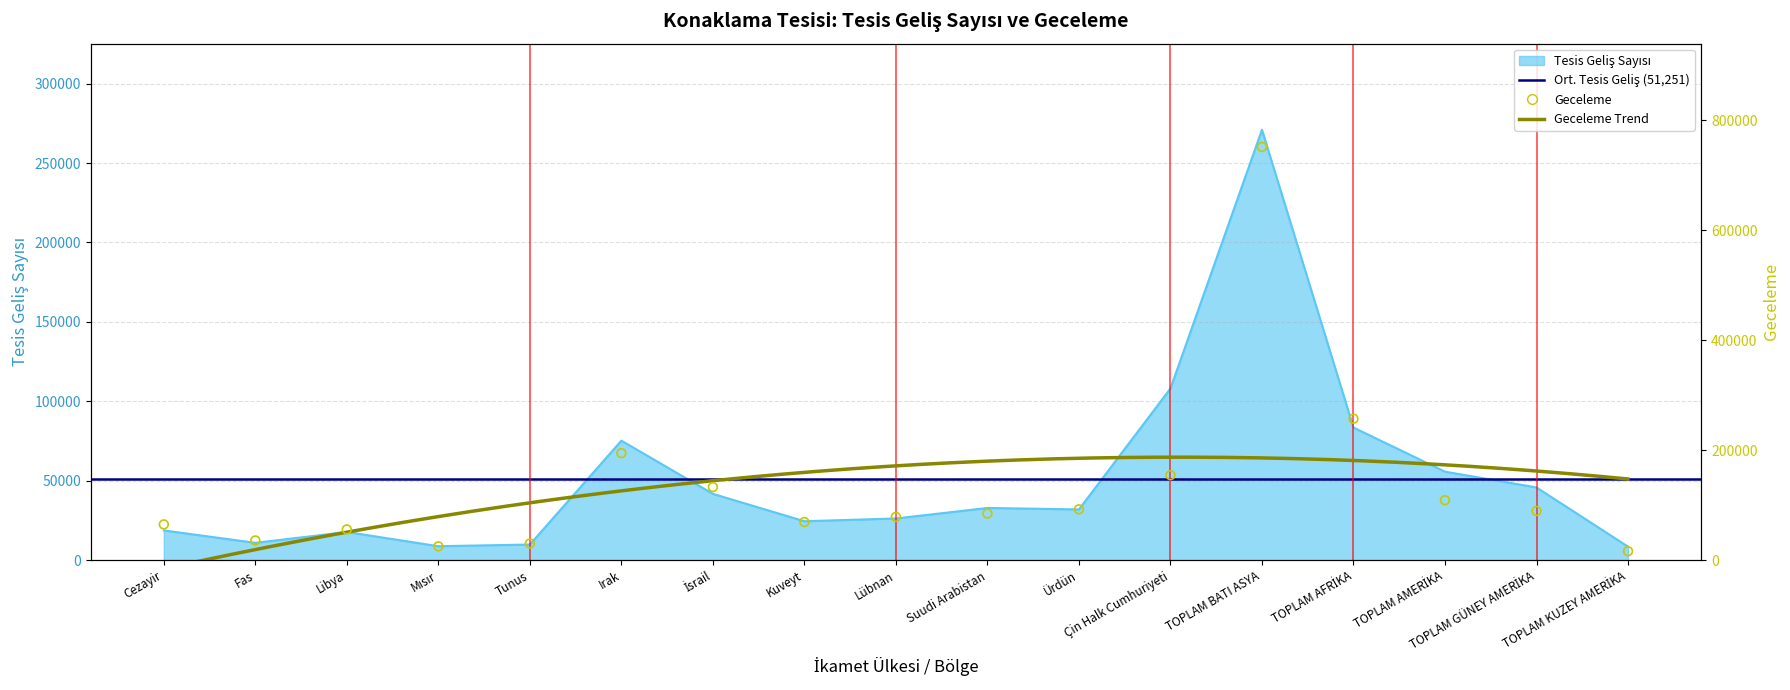

At how many categories does at least one series exceed 501390?

1